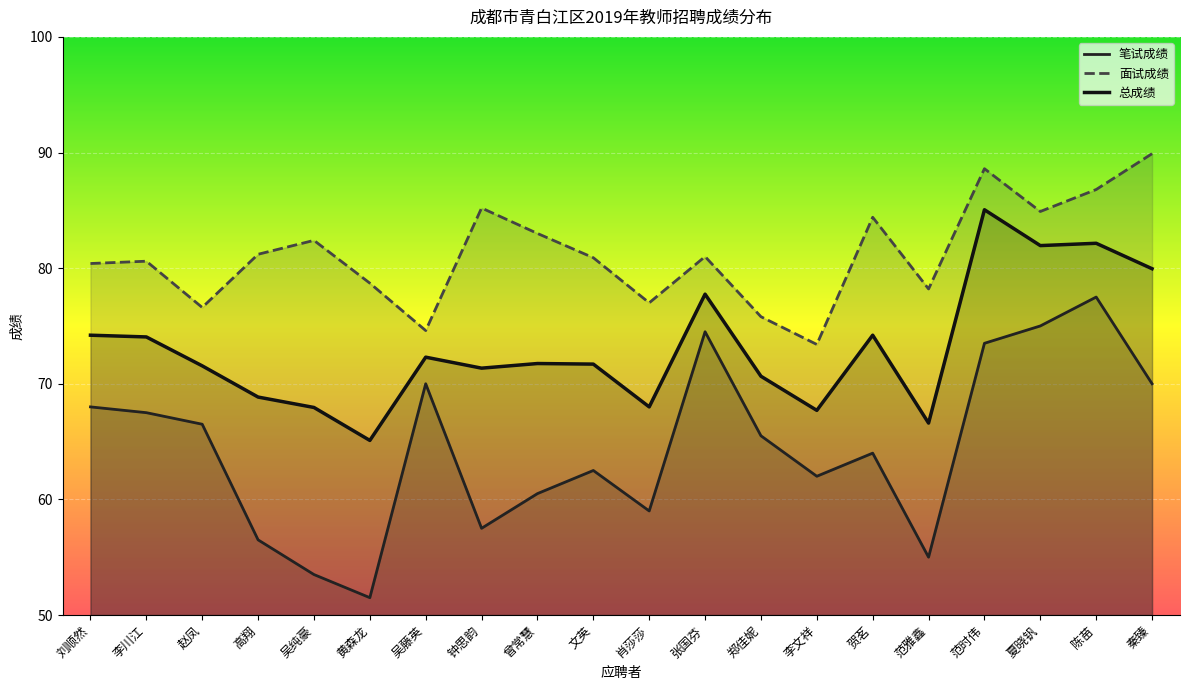

Which series has the widest spread of values?

笔试成绩